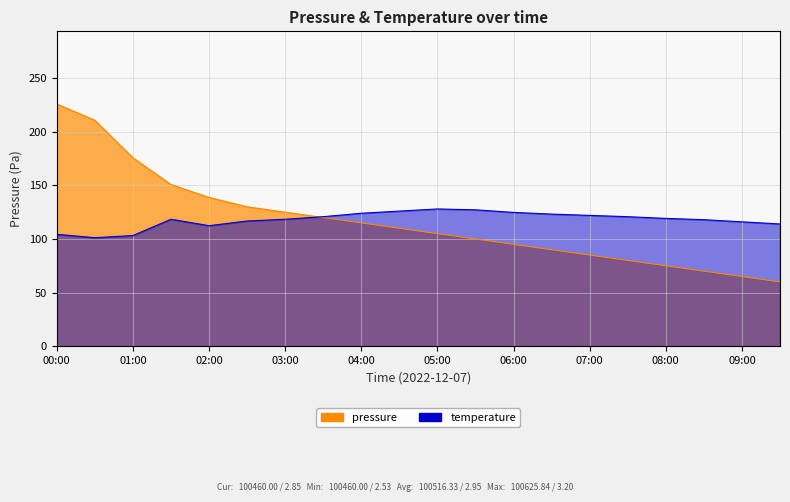

How many series are shown in this chart?

2